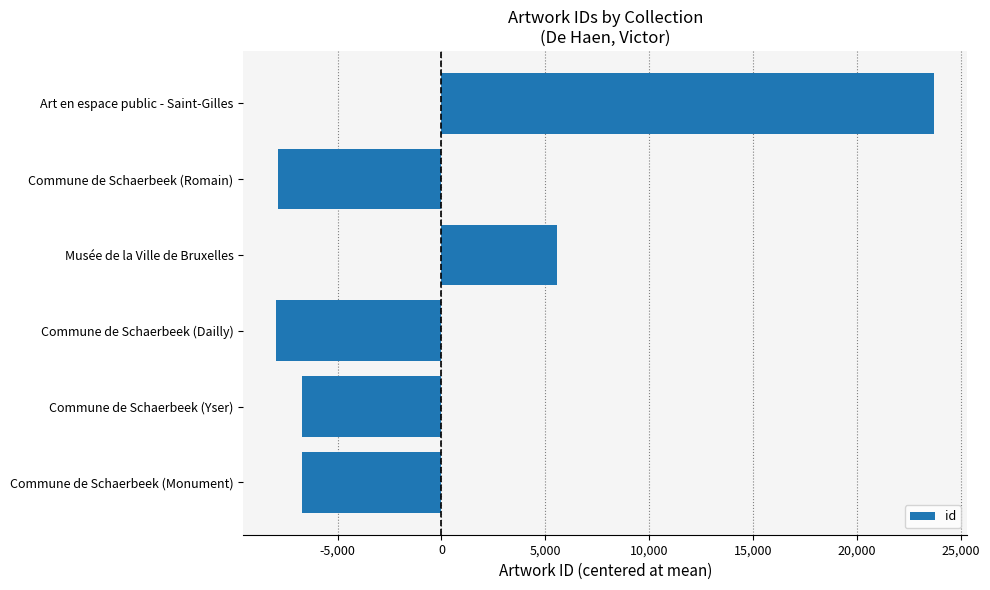

Are the bars grouped side by side (vs. stacked)?

No